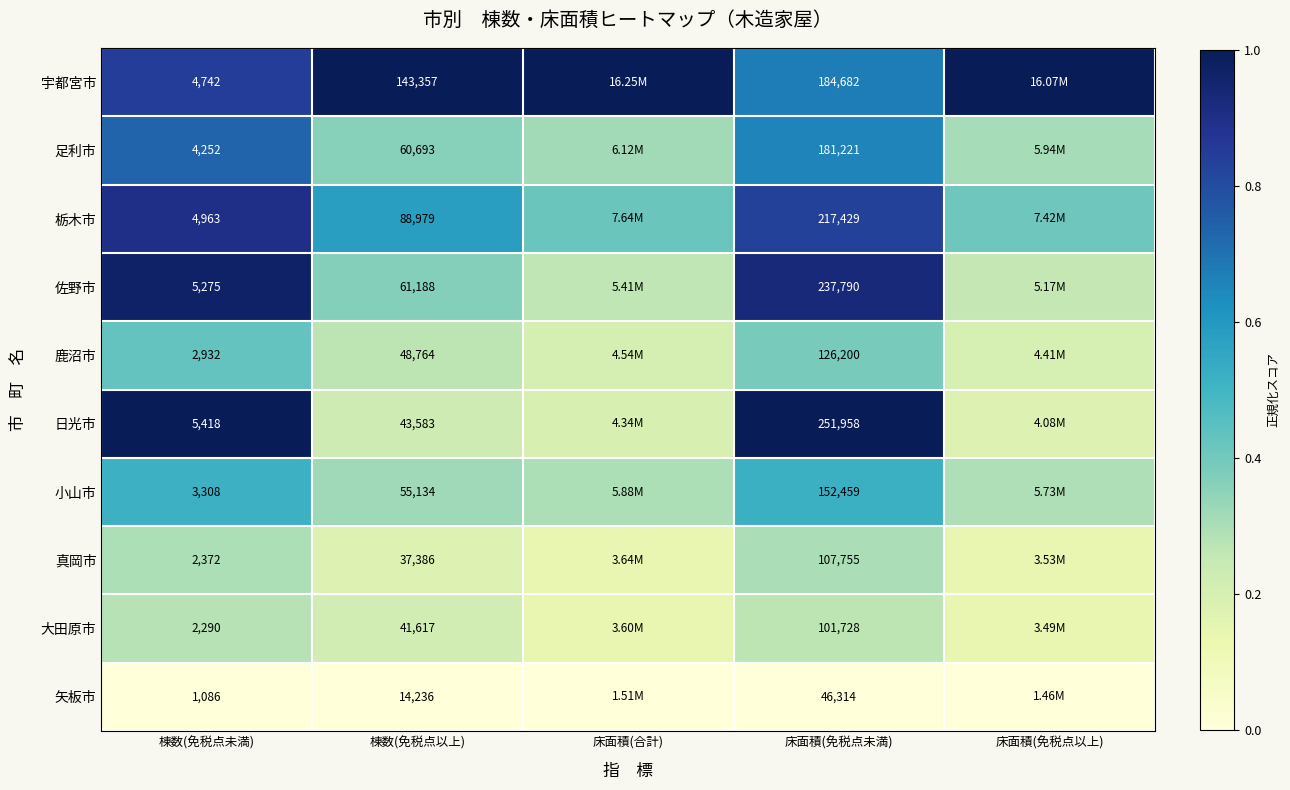

Between 棟数(免税点未満) and 棟数(免税点以上), which series saw the biggest shift?

宇都宮市